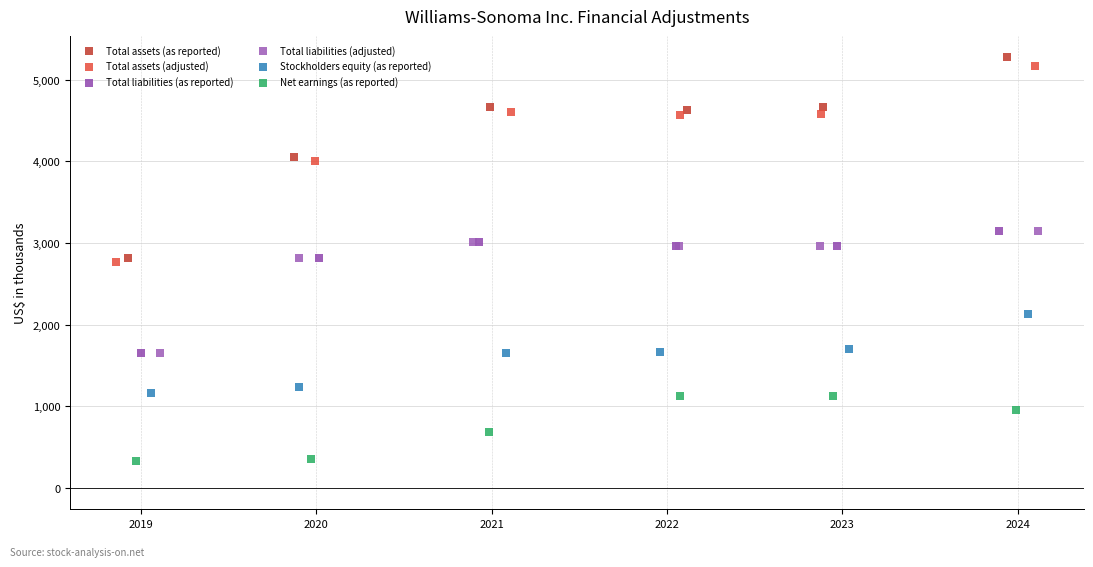

What are all the series names shown in the legend?

Total assets (as reported), Total assets (adjusted), Total liabilities (as reported), Total liabilities (adjusted), Stockholders equity (as reported), Net earnings (as reported)